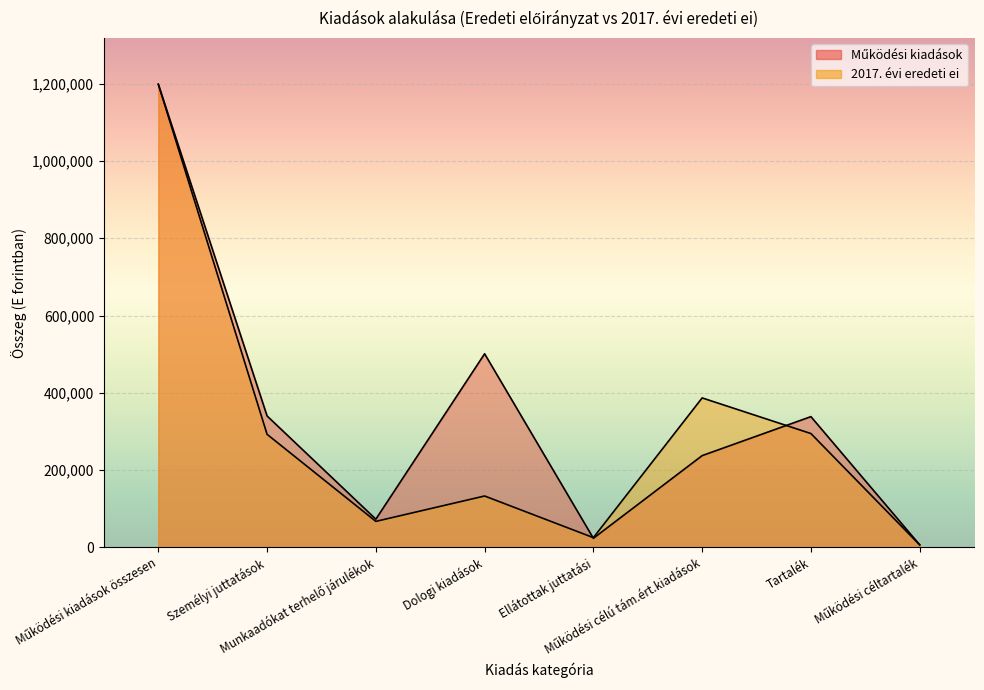

What are all the series names shown in the legend?

Működési kiadások, 2017. évi eredeti ei